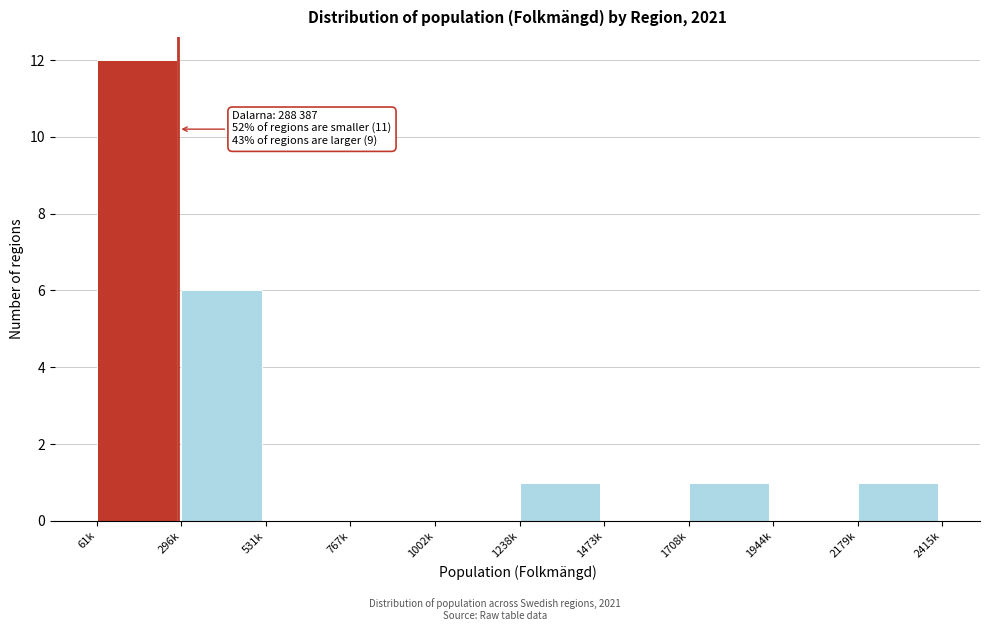

Reading right to left, transcribe all the data shown in this chart.

2179k=1	1944k=0	1708k=1	1473k=0	1238k=1	1002k=0	767k=0	531k=0	296k=6	61k=12